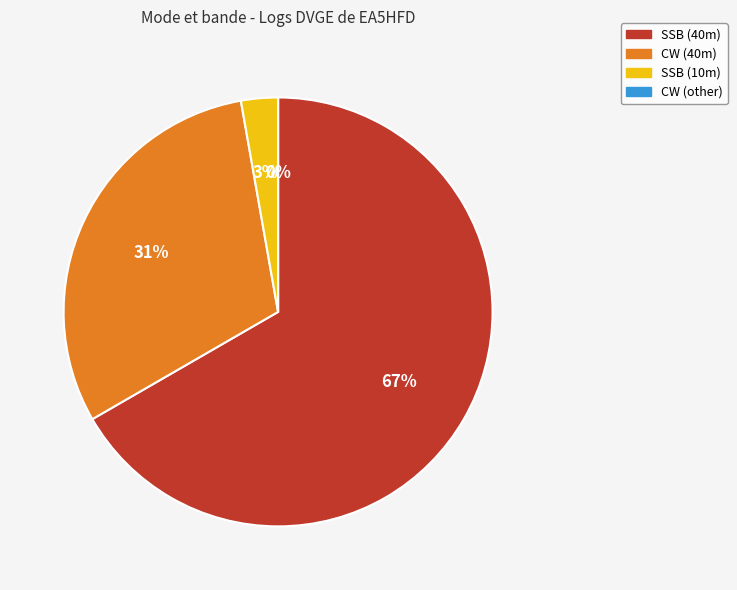

Combined, do CW and SSB account for over 50%?

Yes